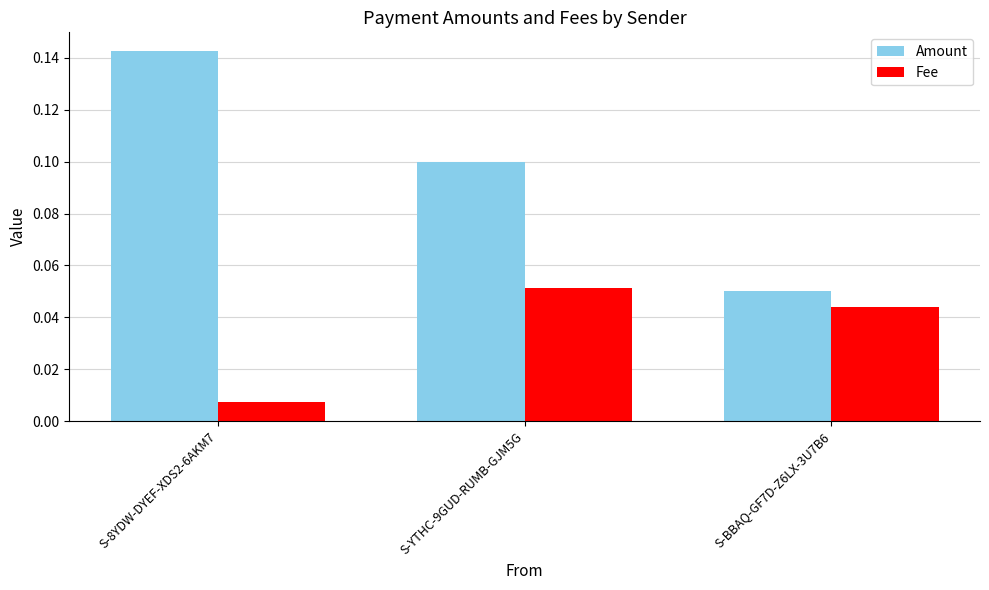

What are all the series names shown in the legend?

Amount, Fee